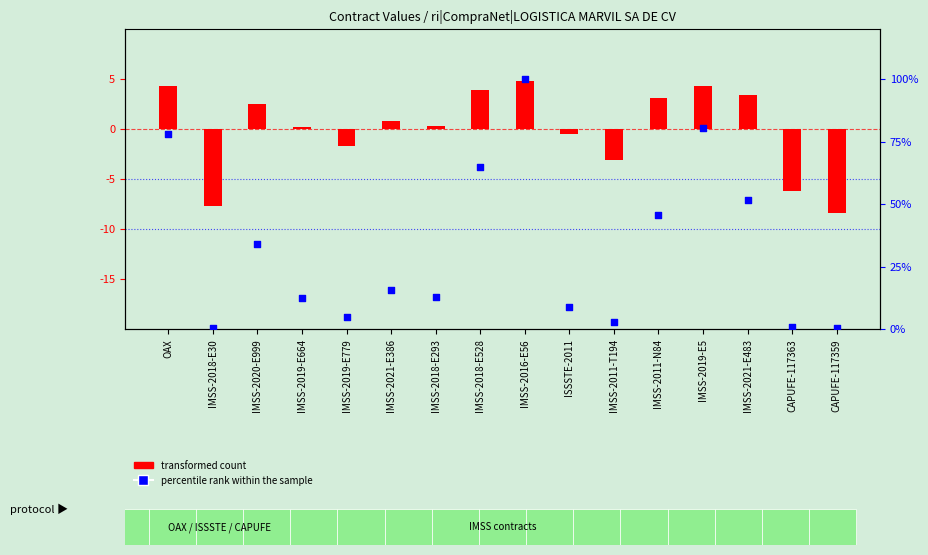

Which series has the widest spread of Y values?

percentile rank within the sample